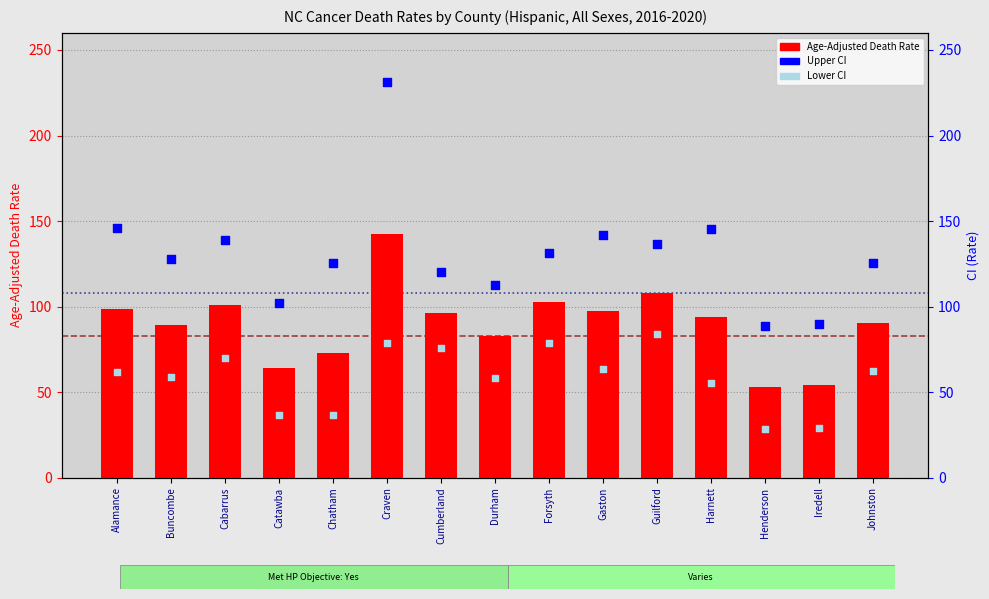

What are all the series names shown in the legend?

Age-Adjusted Death Rate, Upper CI (Rate), Lower CI (Rate)